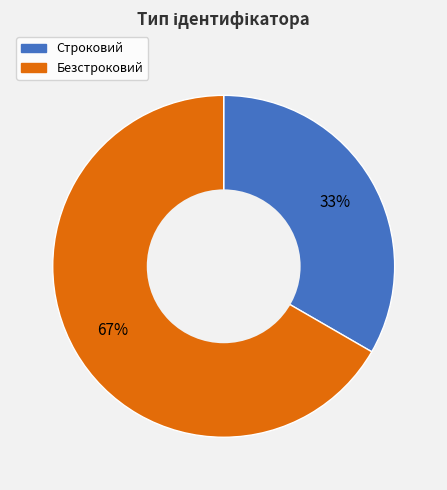

Is it true that Безстроковий is 74% of the pie?

False